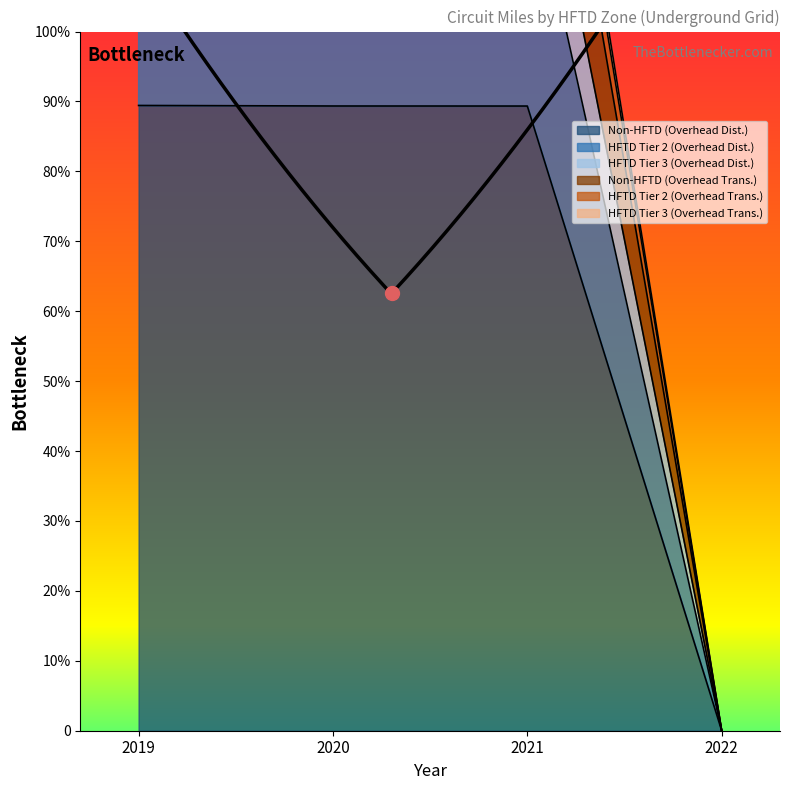

Reading left to right, list all the values displayed in this chart.

Non-HFTD (Overhead Dist.): 2019=35771.5	2020=35740.8	2021=35738.4	2022=0.0
HFTD Tier 2 (Overhead Dist.): 2019=56522.6	2020=56266.1	2021=56160.2	2022=0.0
HFTD Tier 3 (Overhead Dist.): 2019=65270.5	2020=65014.5	2021=64877.2	2022=0.0
Non-HFTD (Overhead Trans.): 2019=50241.2	2020=50099.7	2021=50051.3	2022=0.0
HFTD Tier 2 (Overhead Trans.): 2019=69329.0	2020=69072.2	2021=68927.4	2022=0.0
HFTD Tier 3 (Overhead Trans.): 2019=68233.3	2020=67976.7	2021=67837.2	2022=0.0